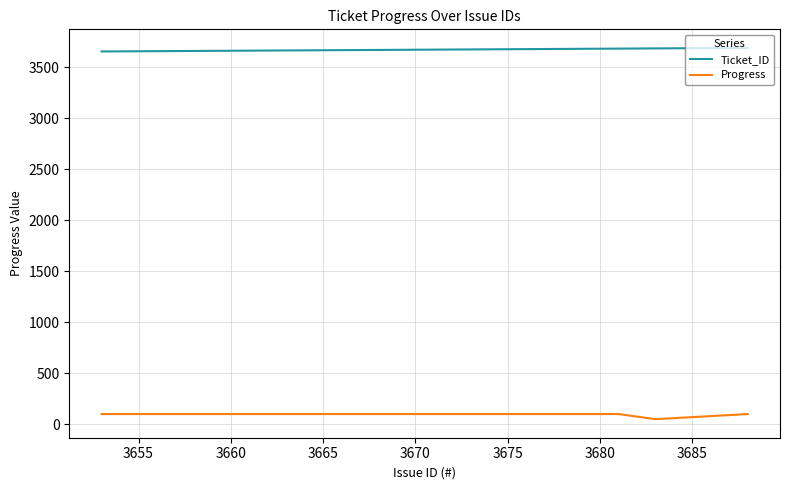

What is the greatest value displayed?

3688